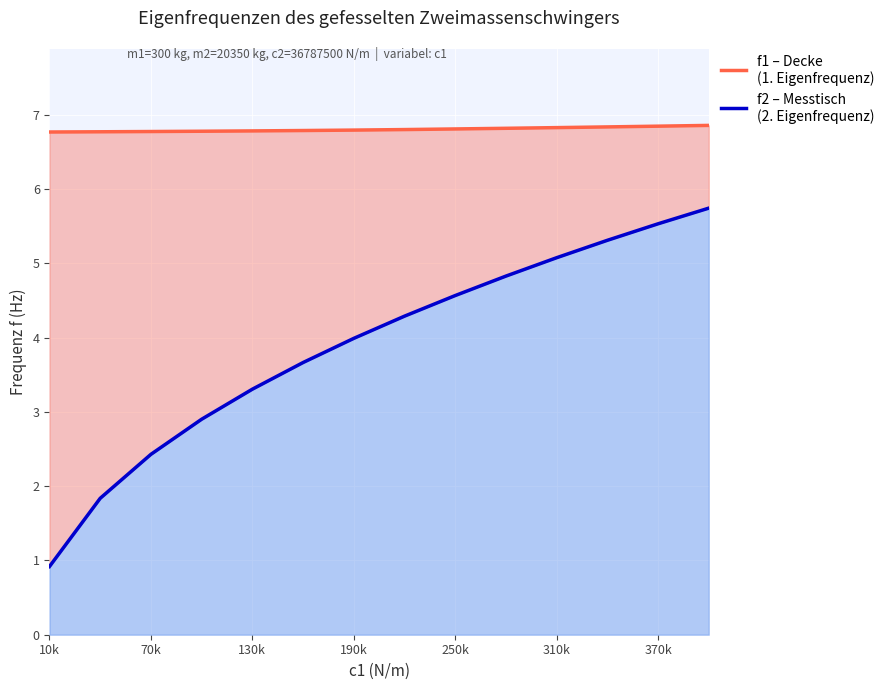

The f1 – Decke
(1. Eigenfrequenz) series shows 6.8 at 310k. True or false?

True